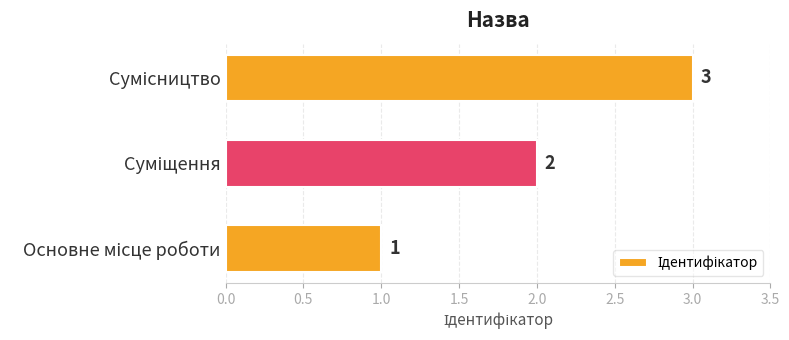

What is the sum of all values?

6